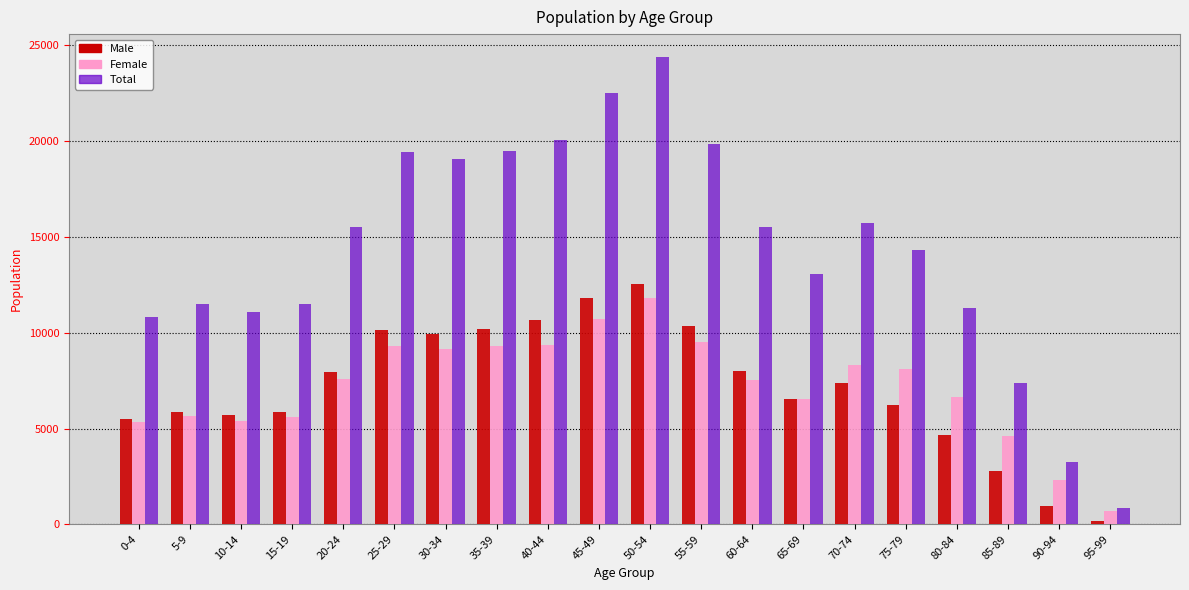

What is the difference between the second highest and second lowest values in the Total series?

19267